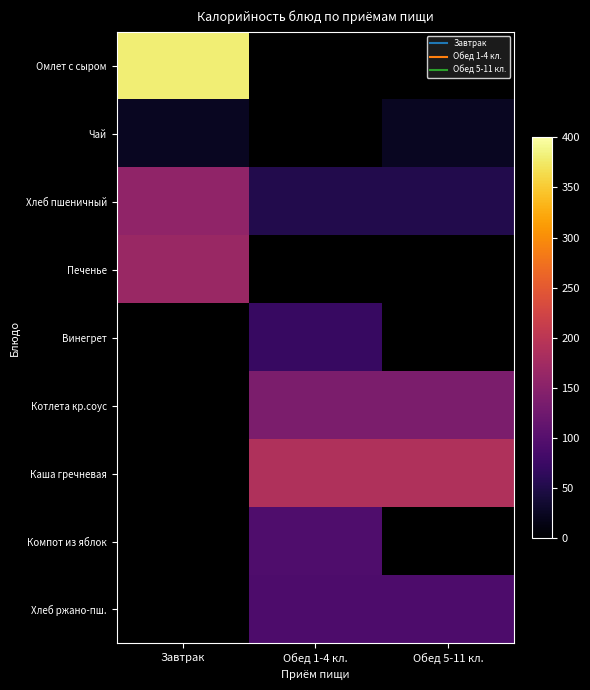

Where does the Компот из яблок series first go above 93?

Обед 1-4 кл.